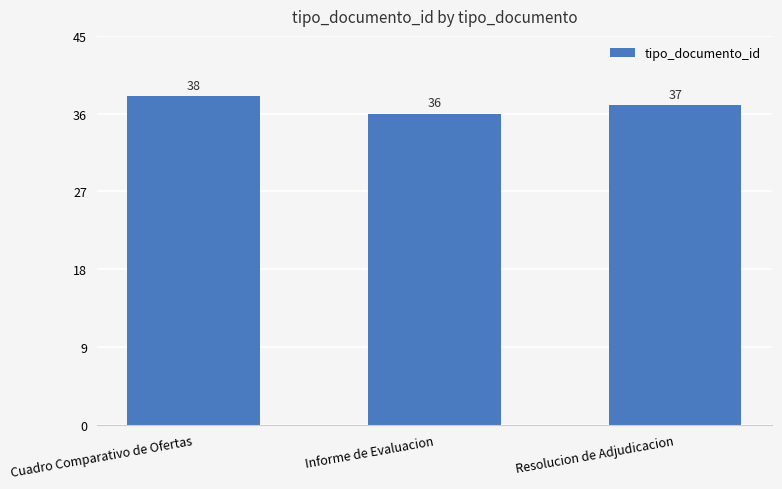

Count the values in the range 36 to 38.

3